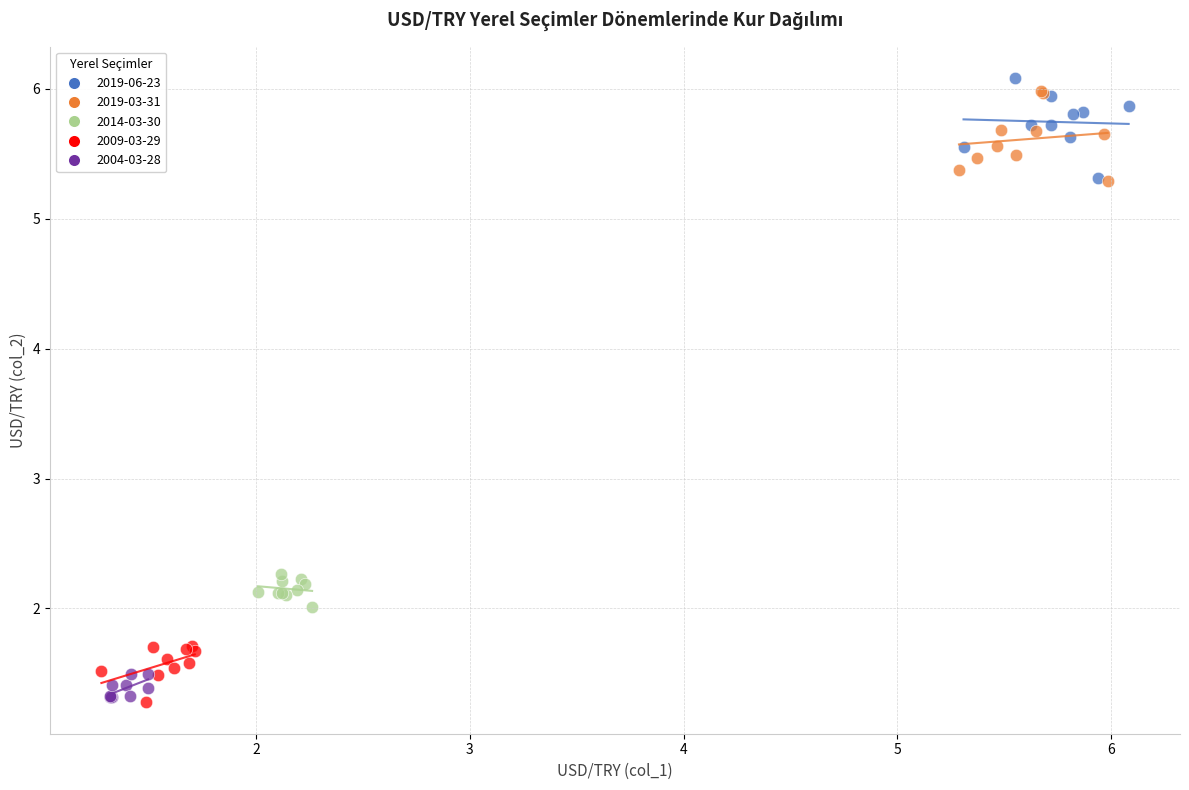

Which series reaches the maximum Y coordinate?

2019-06-23